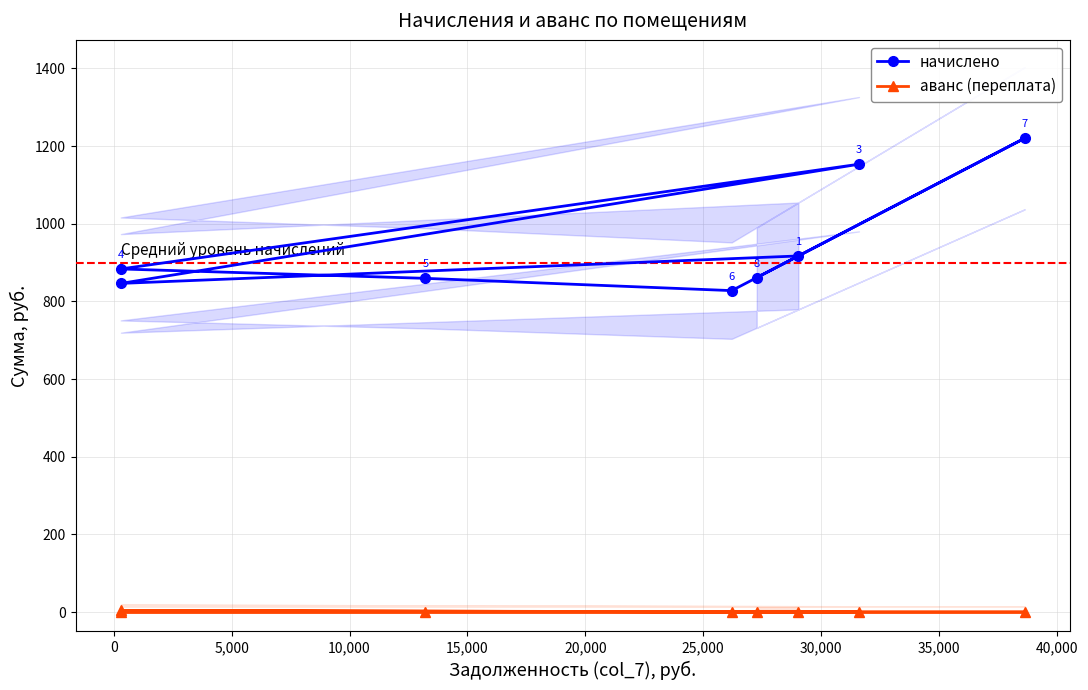

What is the value of the начислено point at the 4th from the left?

827.7